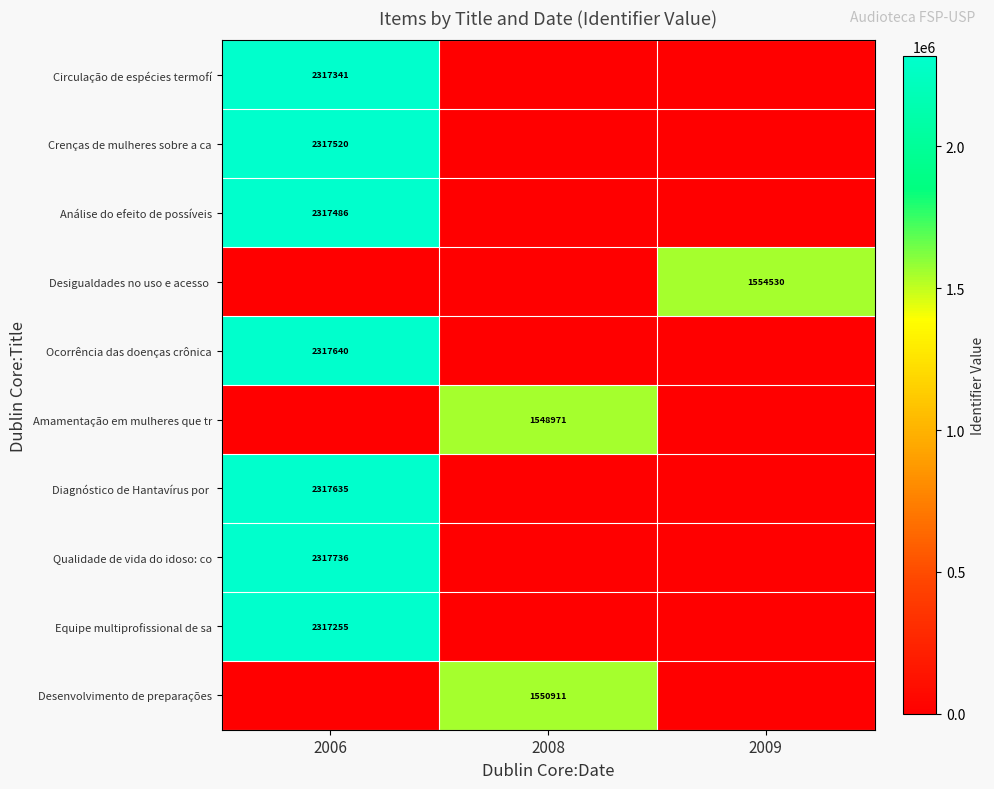

True or false: Circulação de espécies termofí has a value of 3182250 at 2006.

False